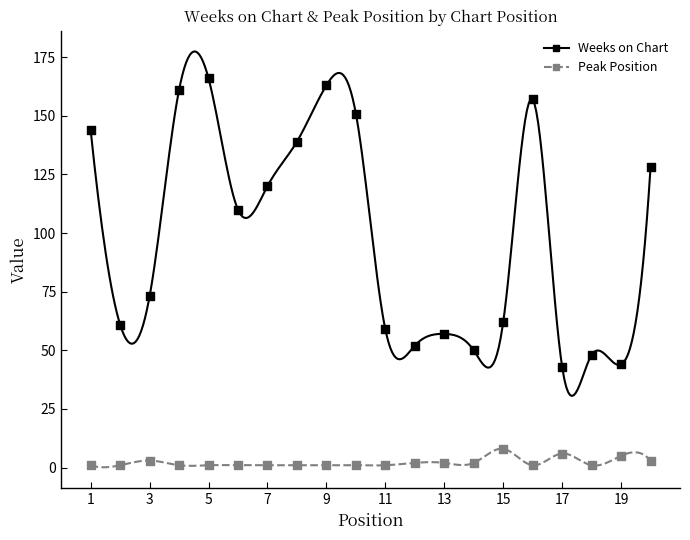

What are all the series names shown in the legend?

Weeks on Chart, Peak Position